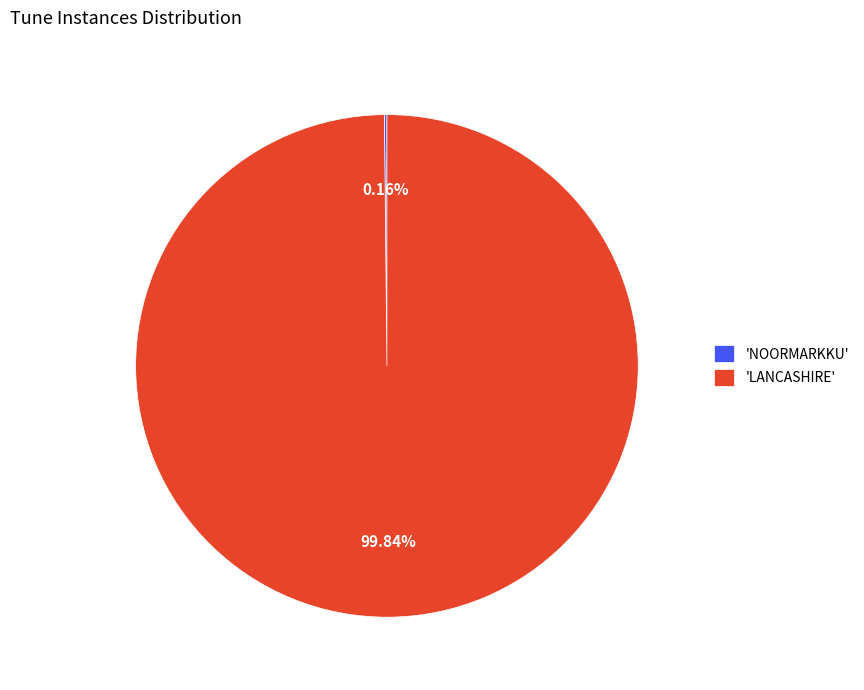

To the nearest percent, what is the difference between the largest and smallest slice percentages?

100%